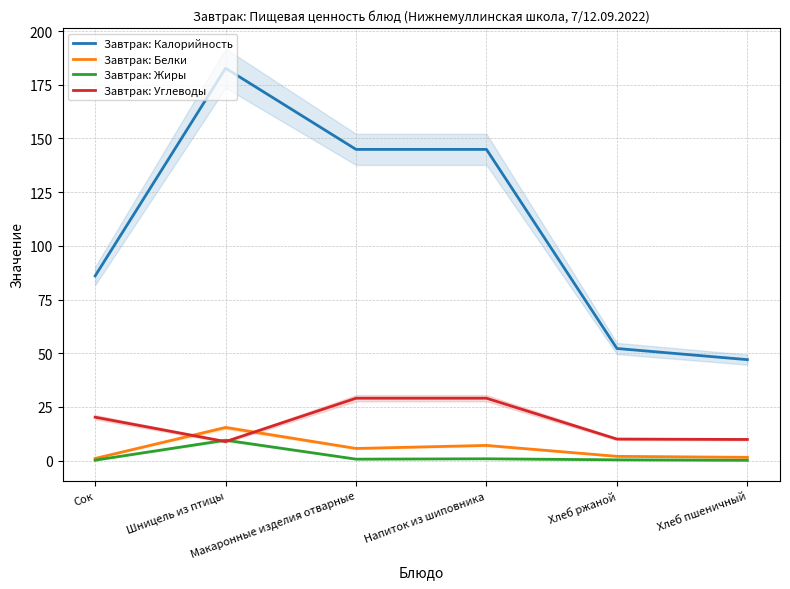

What is the sum of the Завтрак: Белки values at Макаронные изделия отварные and Хлеб пшеничный?

7.2